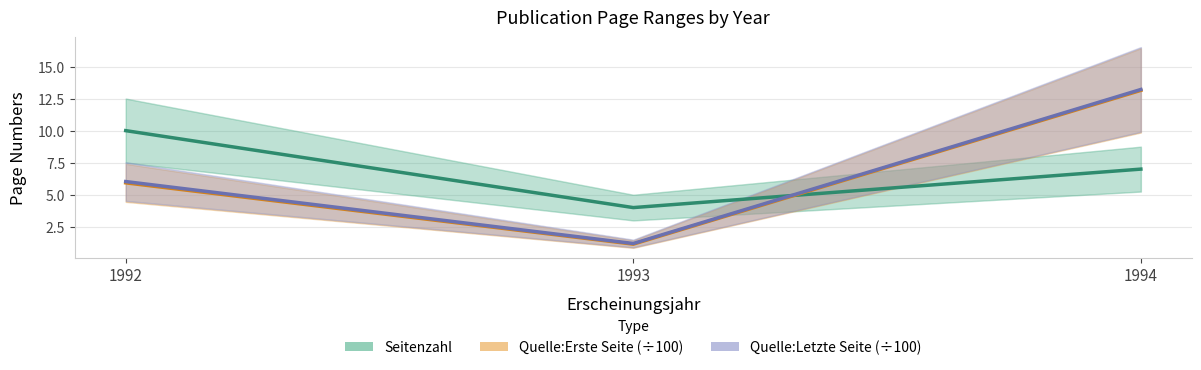

Between 1992 and 1994, which is larger?

1992